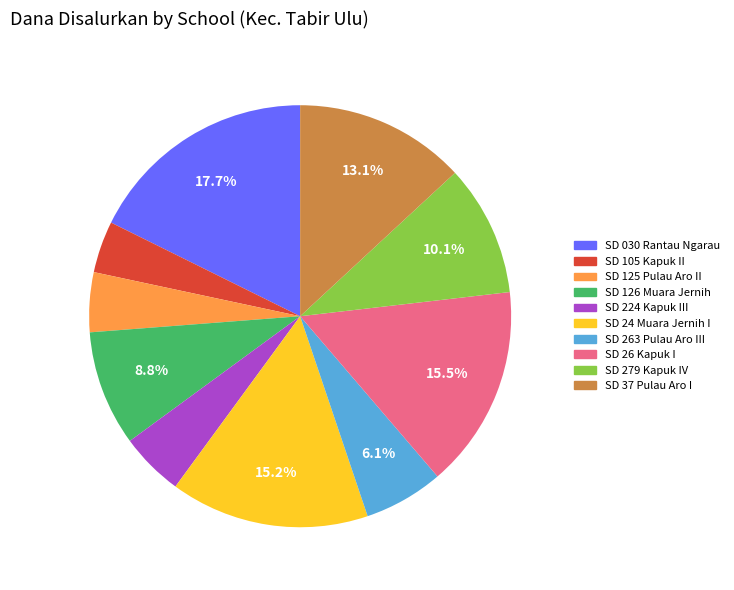

Does any single category account for the majority?

No